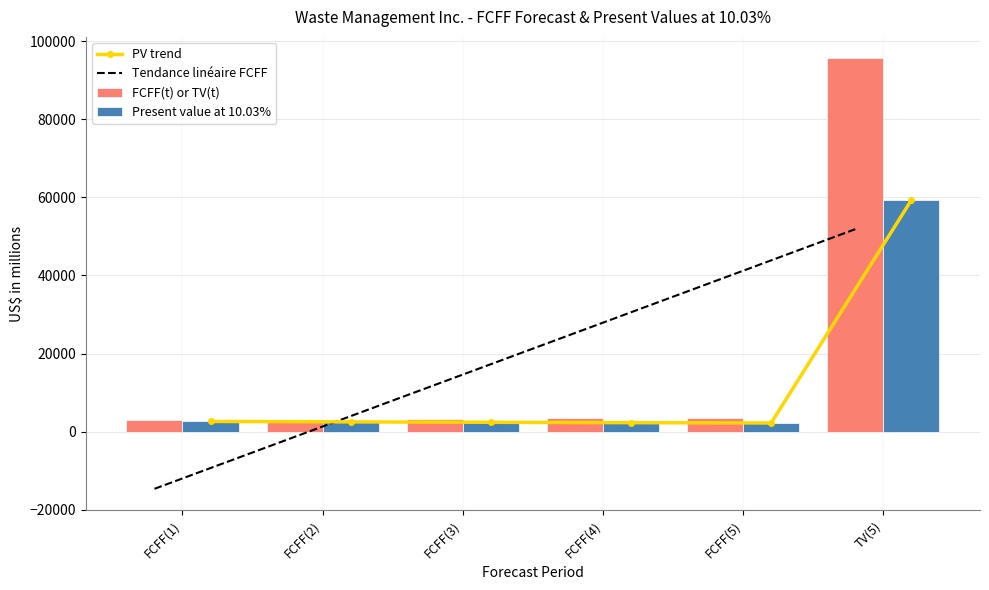

What is the average value of the Present value at 10.03% series?

11884